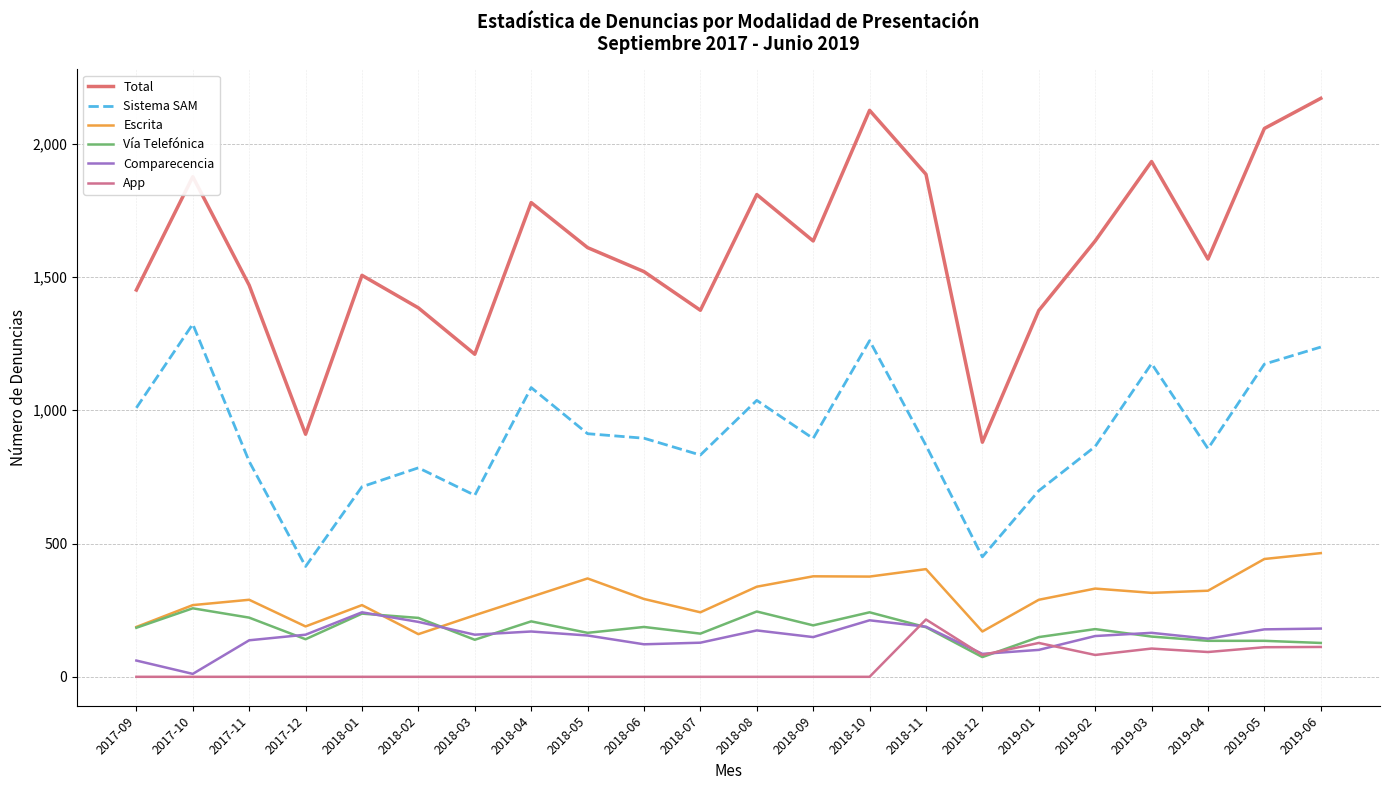

Reading left to right, extract all data points from this chart.

Total: 1451	1876	1469	910	1506	1384	1210	1779	1610	1520	1375	1809	1635	2125	1885	880	1374	1635	1933	1567	2057	2170
Sistema SAM: 1009	1323	808	414	713	784	681	1085	912	895	832	1037	894	1261	868	450	698	864	1175	856	1173	1237
Escrita: 187	269	289	189	269	160	231	300	369	292	242	338	377	376	404	170	289	331	315	323	442	464
Vía Telefónica: 184	257	222	141	237	221	139	208	165	187	162	245	193	242	186	74	149	179	151	135	135	127
Comparecencia: 61	11	137	158	242	206	158	170	155	122	128	174	149	212	188	86	101	153	165	143	178	181
App: 0	0	0	0	0	0	0	0	0	0	0	0	0	0	215	82	127	82	106	93	111	112